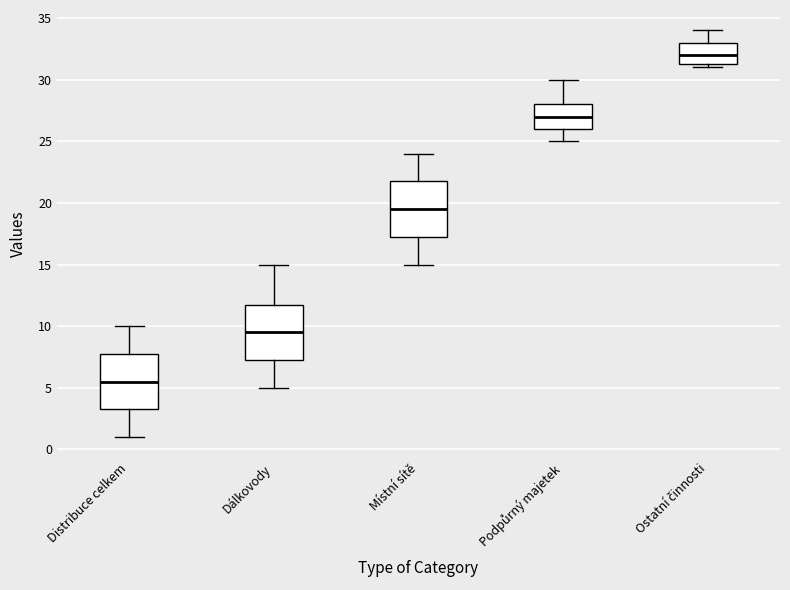

Which box has the lowest median line?

Distribuce celkem